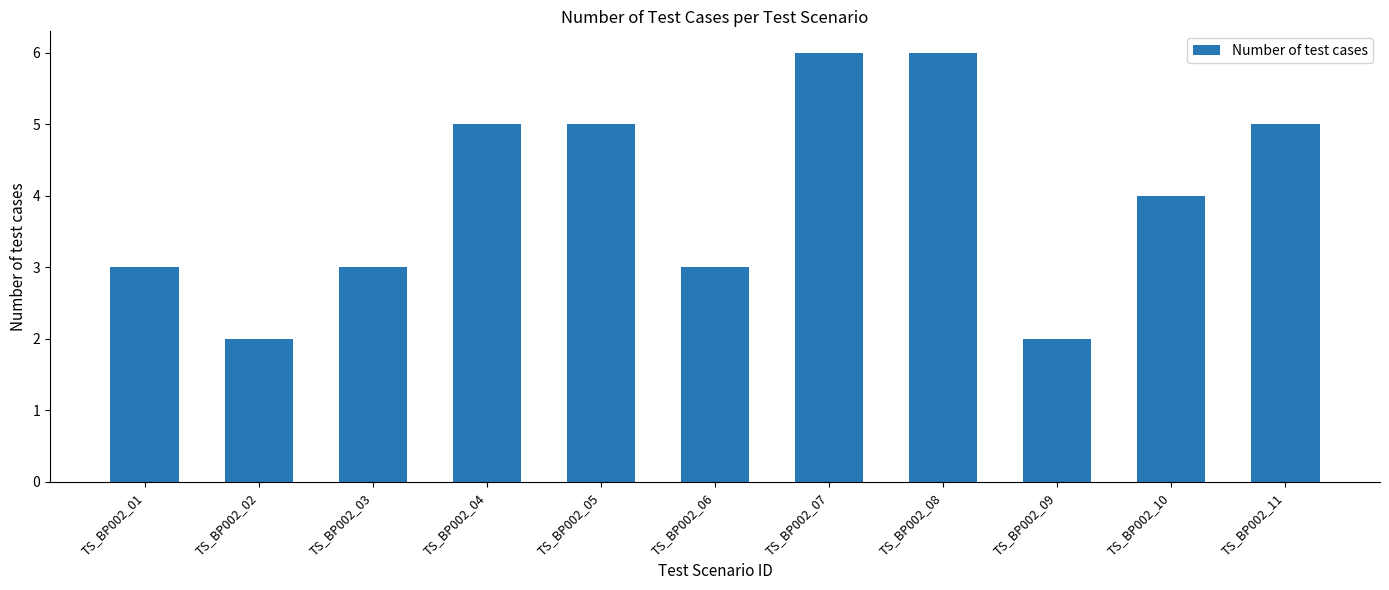

What is the greatest value displayed?

6